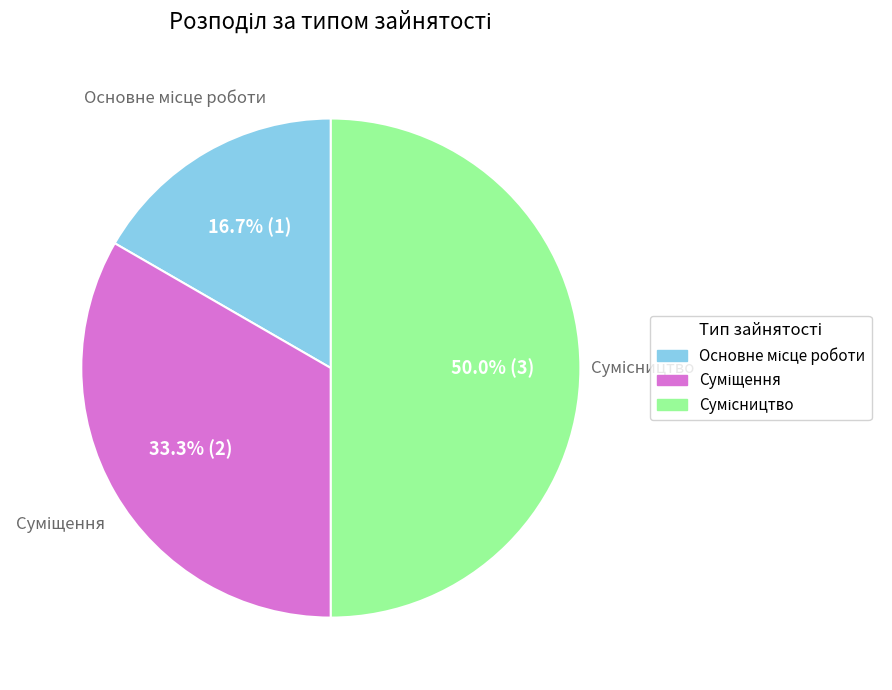

To the nearest percent, what is the difference between the Основне місце роботи and Суміщення slice percentages?

17%